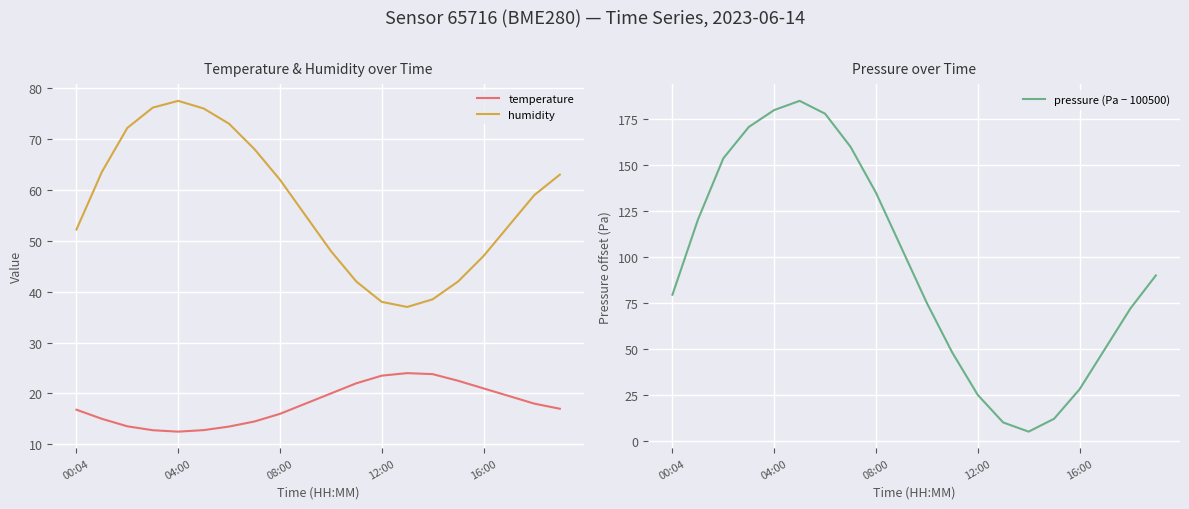

Where is temperature nearest to the value 18?

9